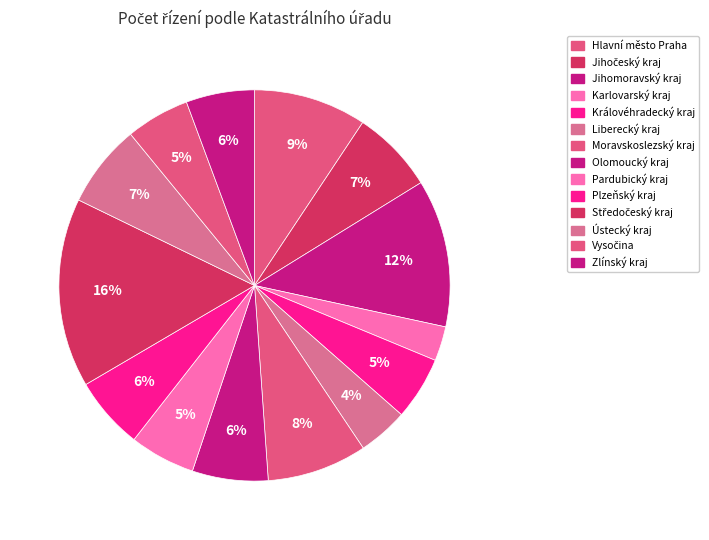

Is Liberecký kraj the majority of the pie?

No